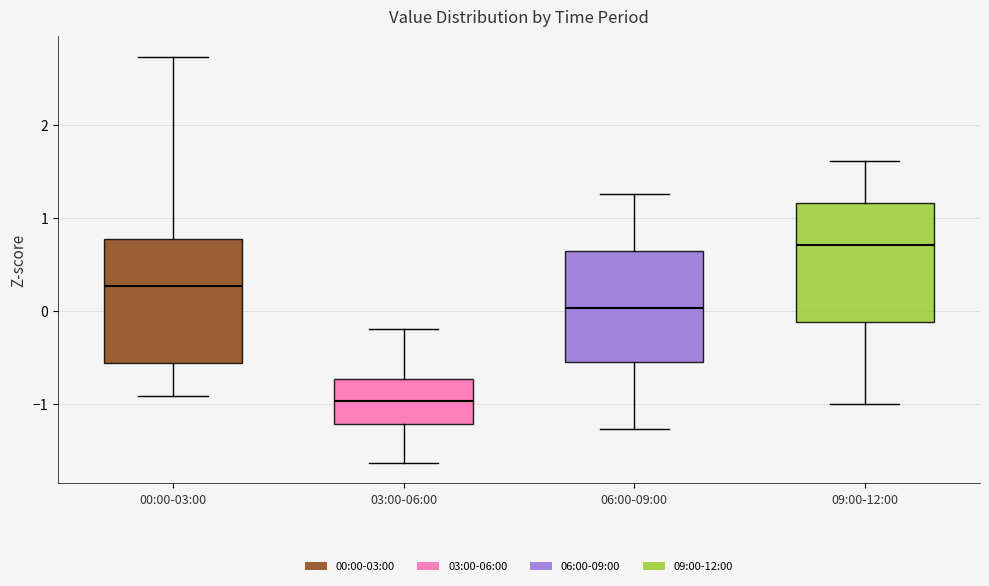

Reading left to right, read every box against the y-axis: the position of its median line, the range the box covers, and the ends of its whiskers. The values are not printed on the chart, so give them approximately, as read against the axis.

00:00-03:00: median 0.3, box -0.6 to 0.8, whiskers -0.9 to 2.7
03:00-06:00: median -1.0, box -1.2 to -0.7, whiskers -1.6 to -0.2
06:00-09:00: median 0.0, box -0.6 to 0.6, whiskers -1.3 to 1.3
09:00-12:00: median 0.7, box -0.1 to 1.2, whiskers -1.0 to 1.6